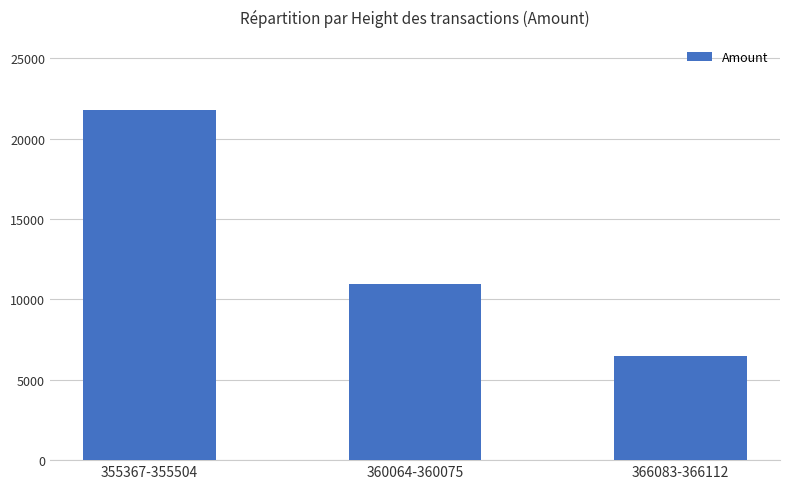

Where is the data nearest to the value 14130?

360064-360075